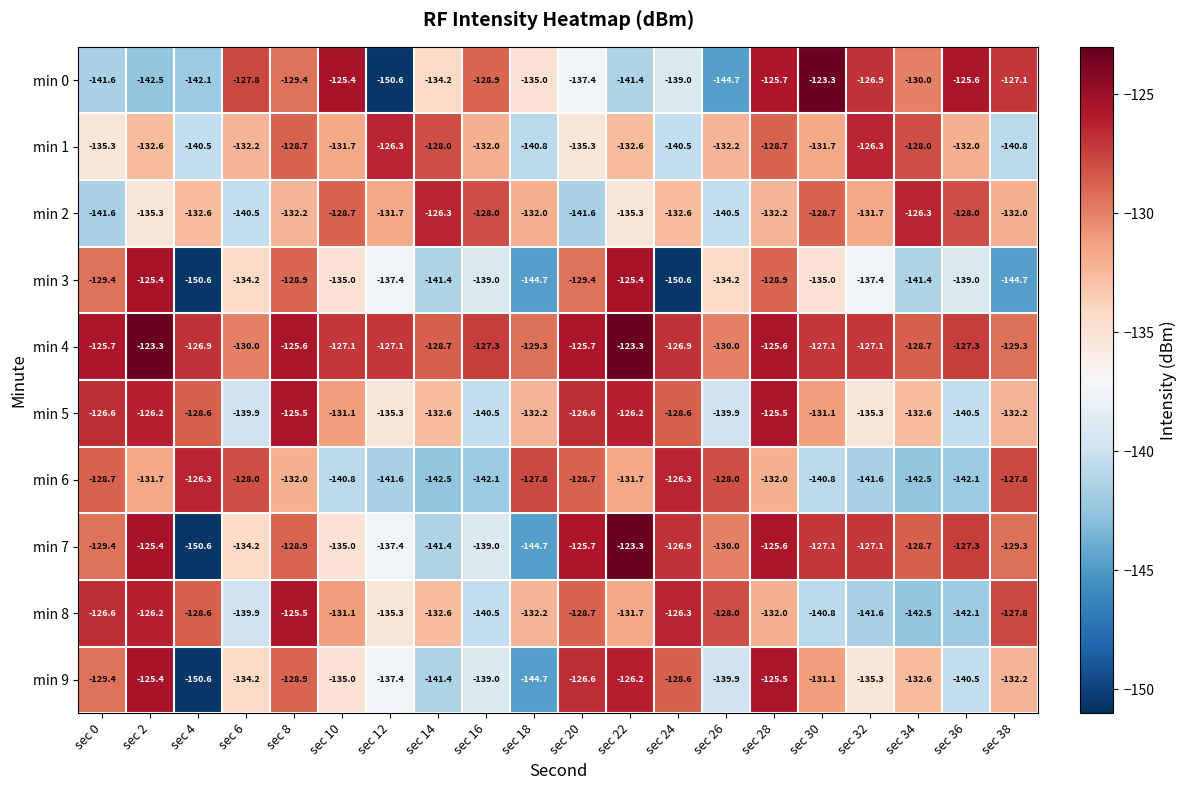

True or false: min 4 has a value of -190.6 at sec 6.

False